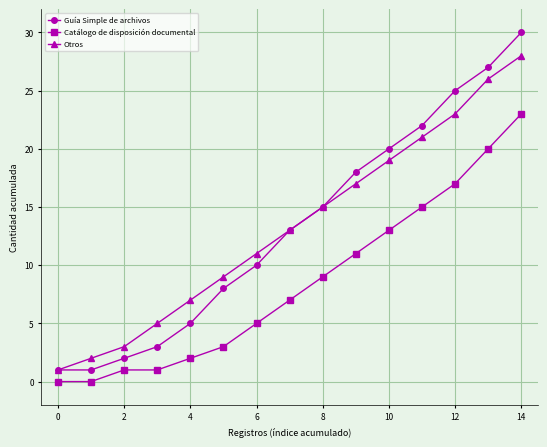

Is this an area chart (filled region under the line)?

No